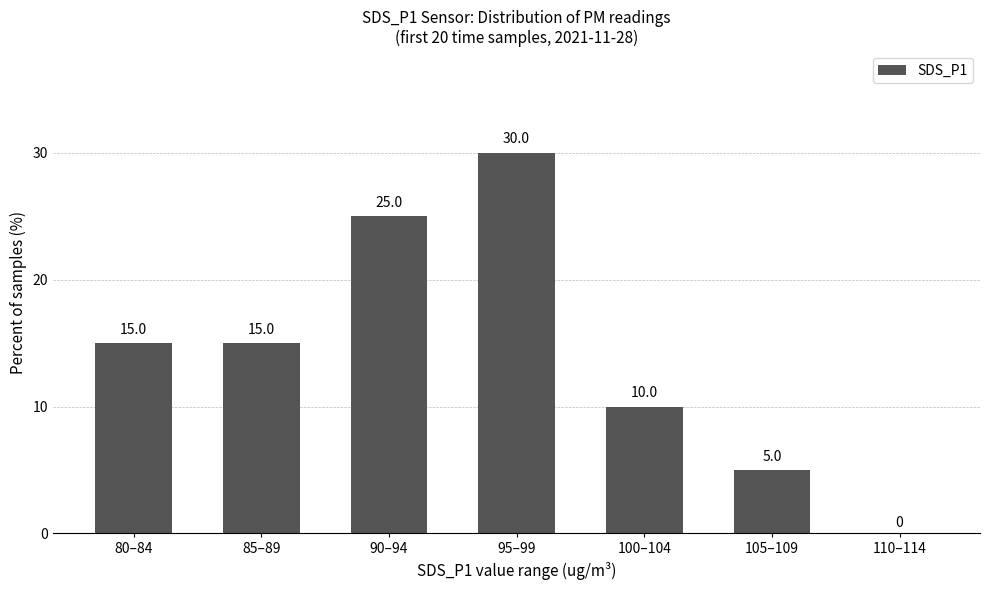

How many data points does each series have?

7